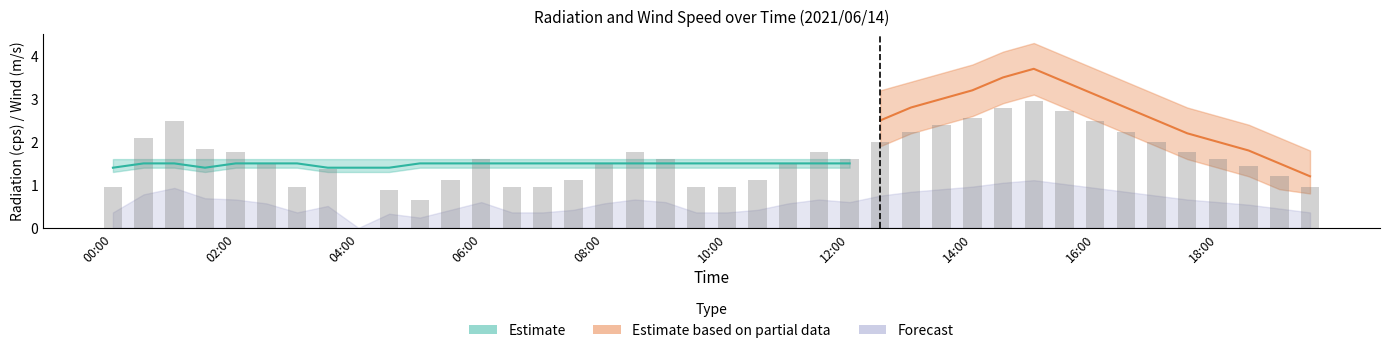

The Wind upper series shows 3.0 at 00:00. True or false?

False